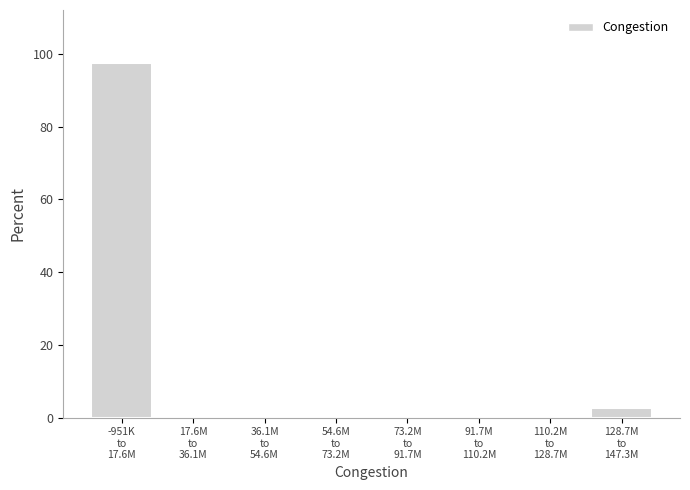

What is the sum of all values?

100.0